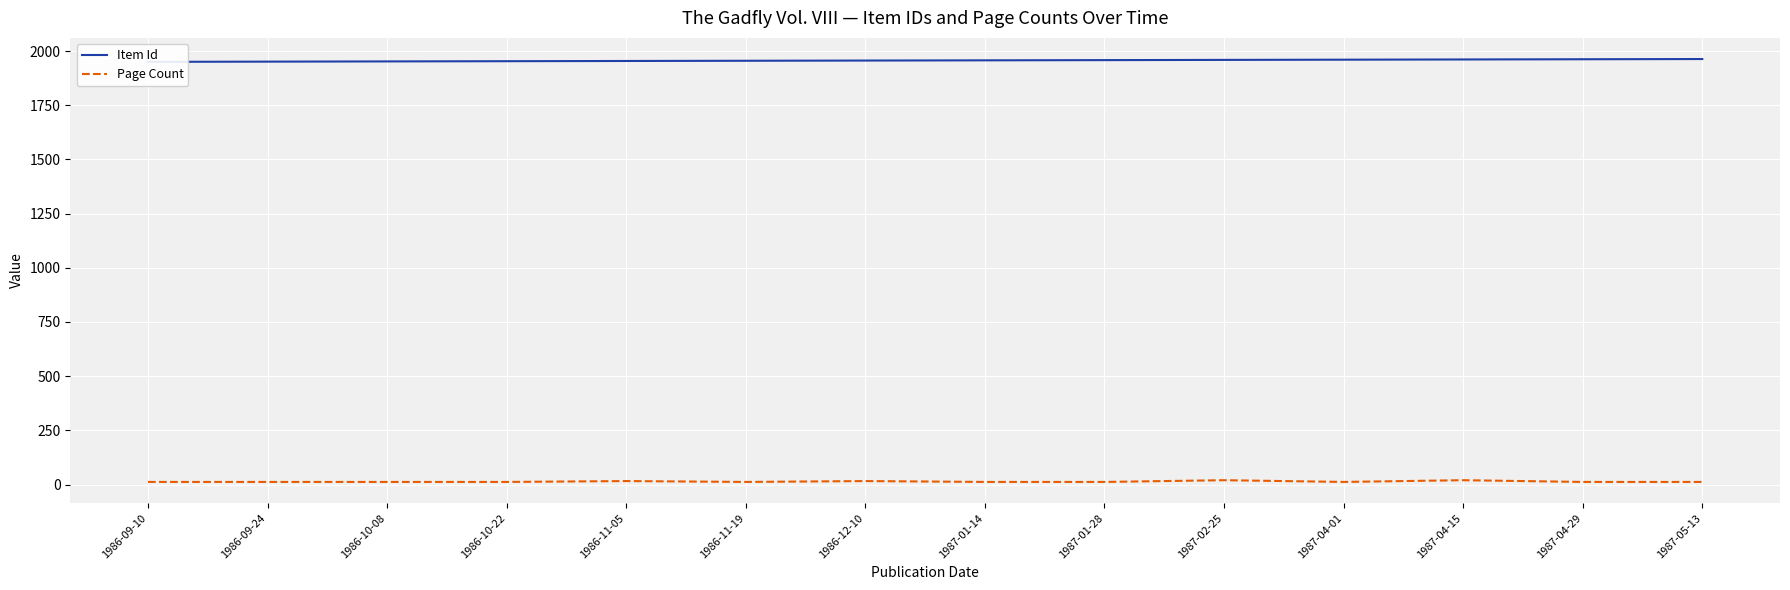

Reading right to left, transcribe all the data shown in this chart.

Item Id: 1963	1962	1961	1960	1959	1958	1957	1956	1955	1954	1953	1952	1951	1950
Page Count: 12	12	20	12	20	12	12	16	12	16	12	12	12	12